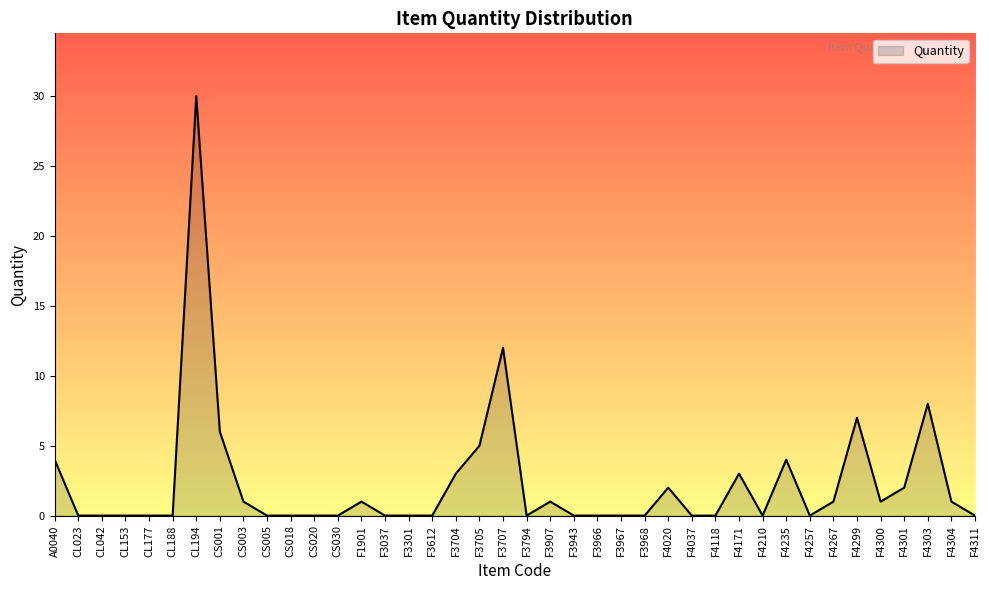

Which label corresponds to the largest value in the chart?

CL194